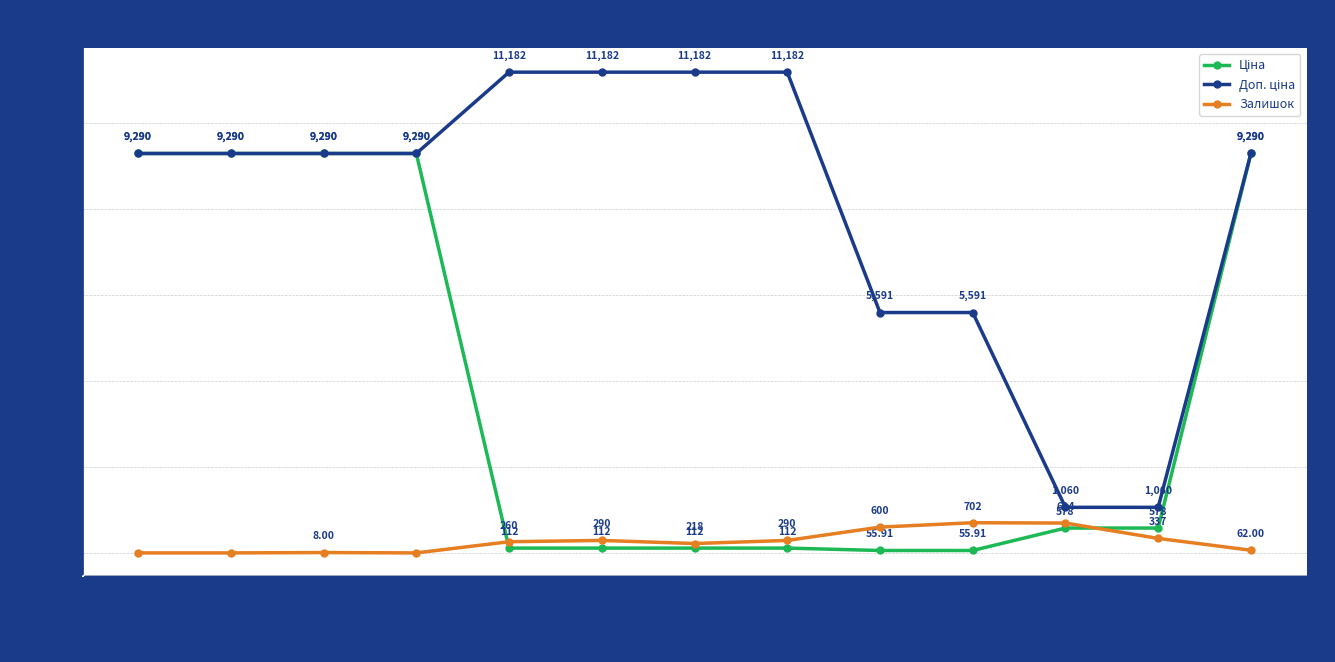

At which category is the sum across all series the highest?

284162210